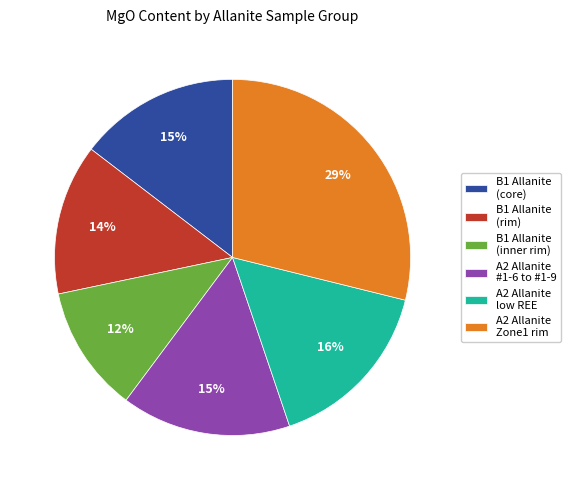

Do A2 Allanite #1-6 to #1-9 and B1 Allanite (inner rim) together represent more than half of the pie?

No